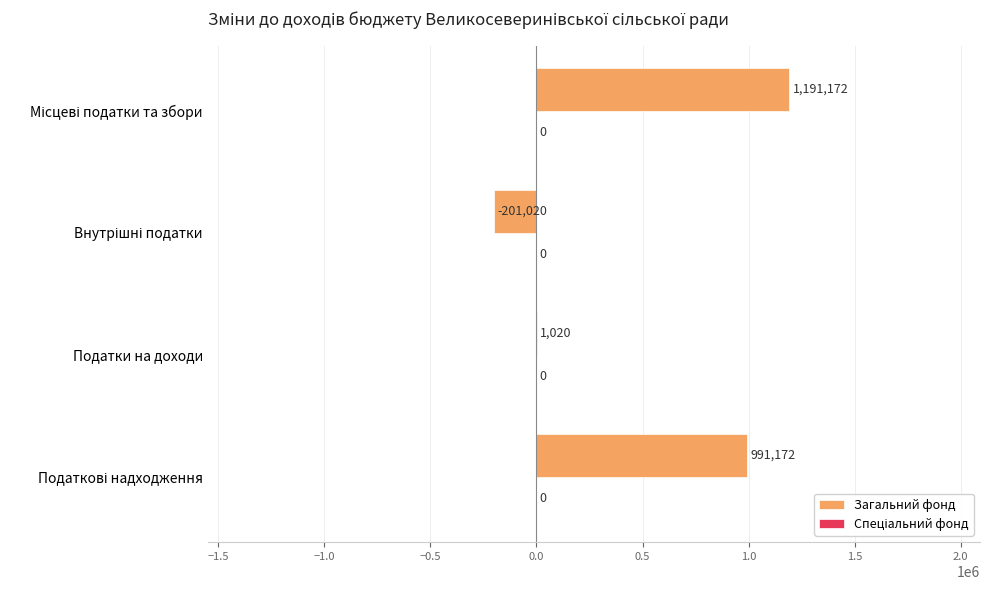

What is the greatest value displayed?

1191172